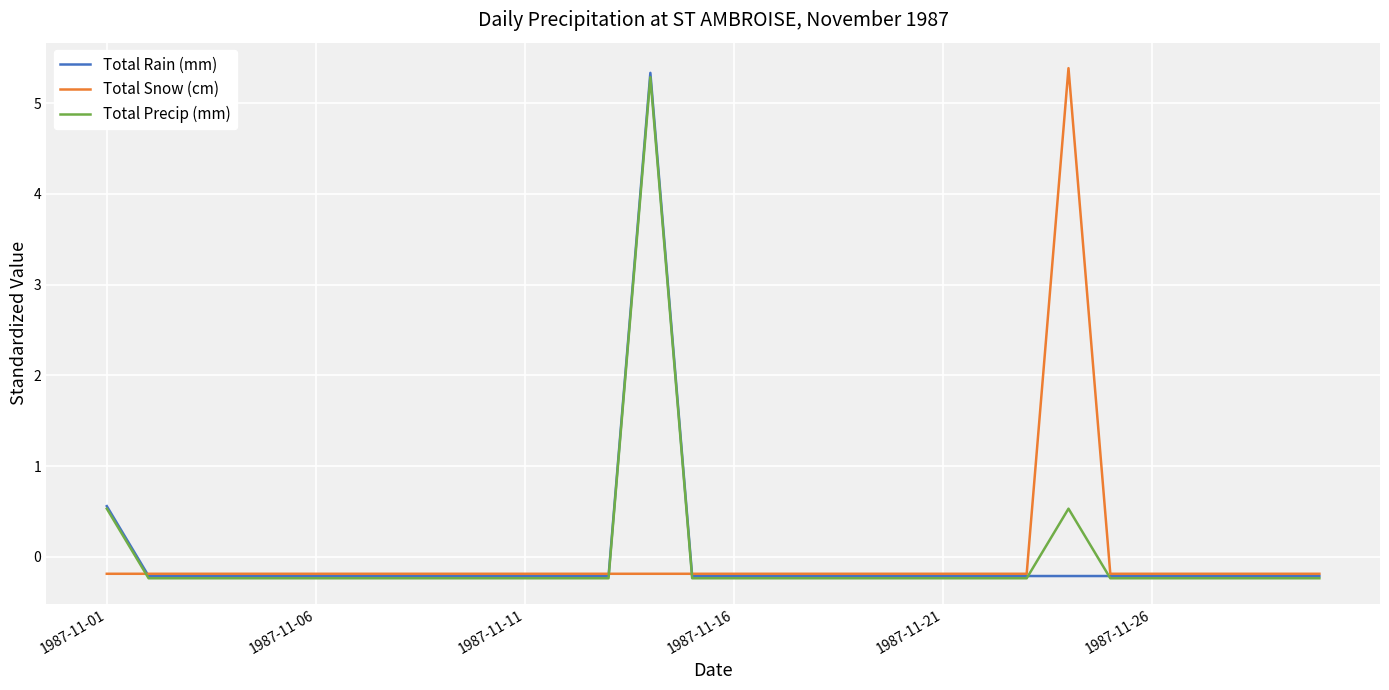

Is this an area chart (filled region under the line)?

No